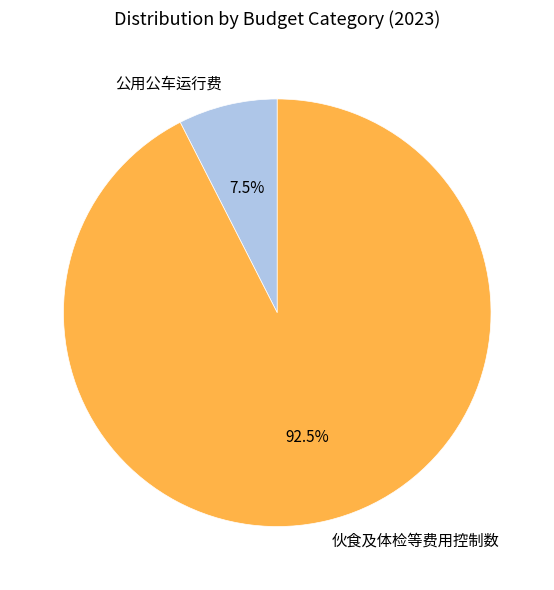

Which slice is the smallest?

公用公车运行费